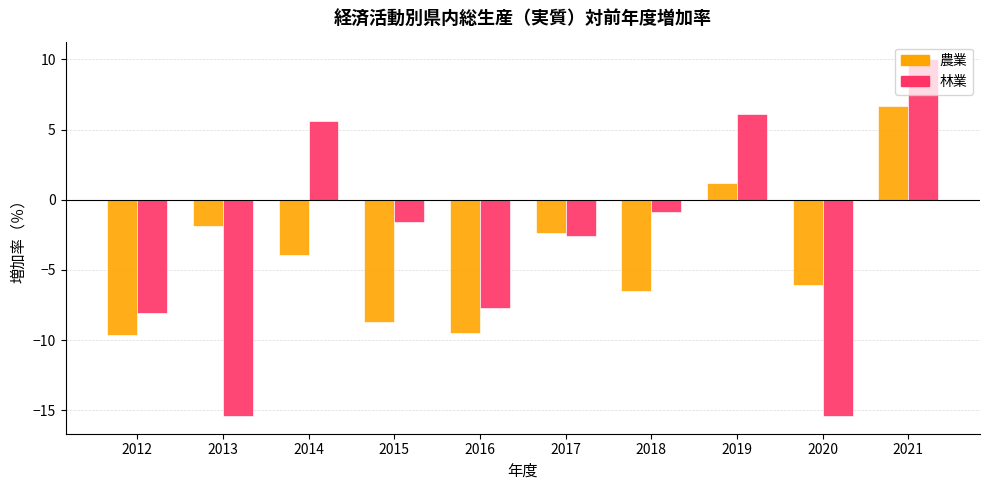

Are the bars grouped side by side (vs. stacked)?

Yes